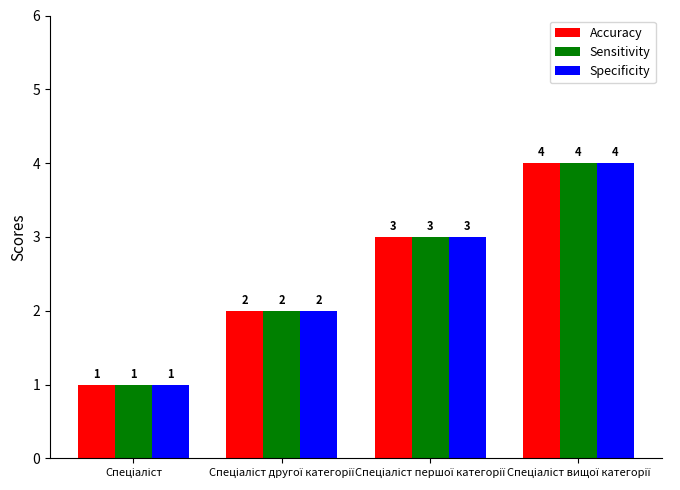

What is the highest value of the Specificity series?

4